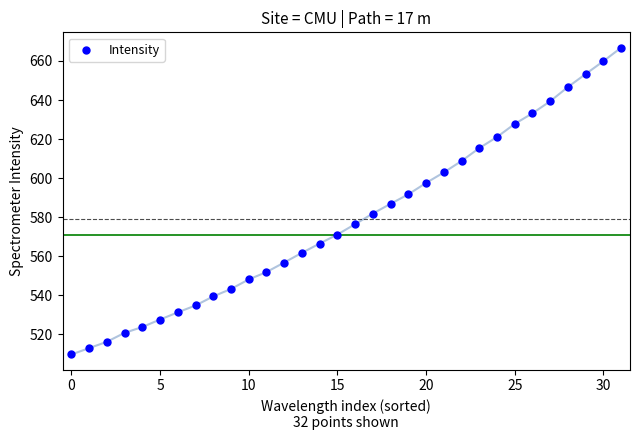

What is the range of Y values (max minus min)?

157.1